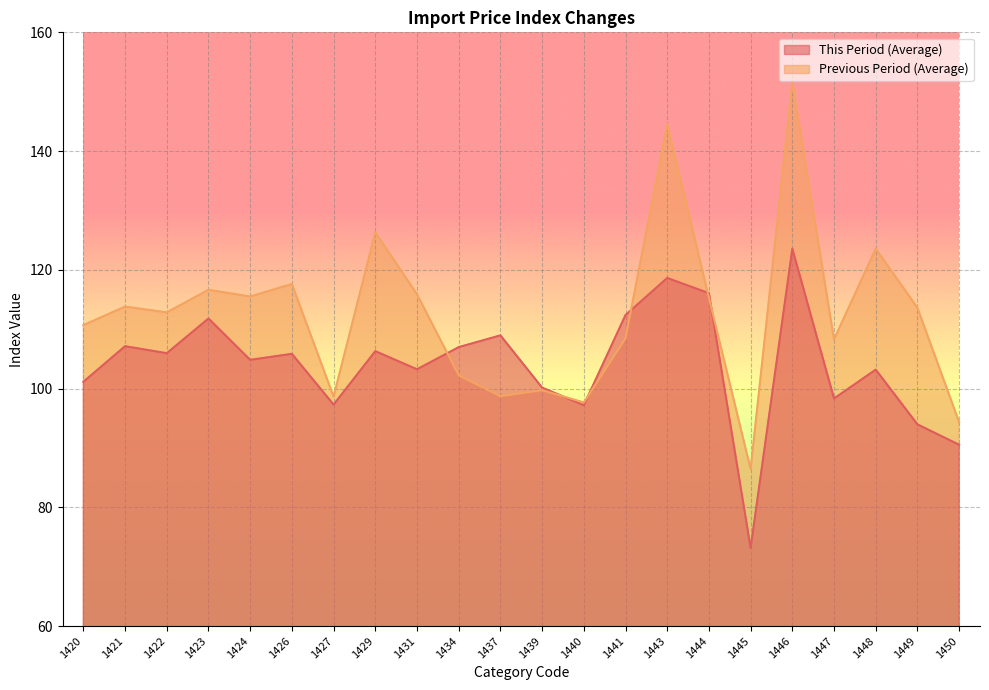

What is the difference between the Previous Period (Average) values at 1441 and 1439?

8.8